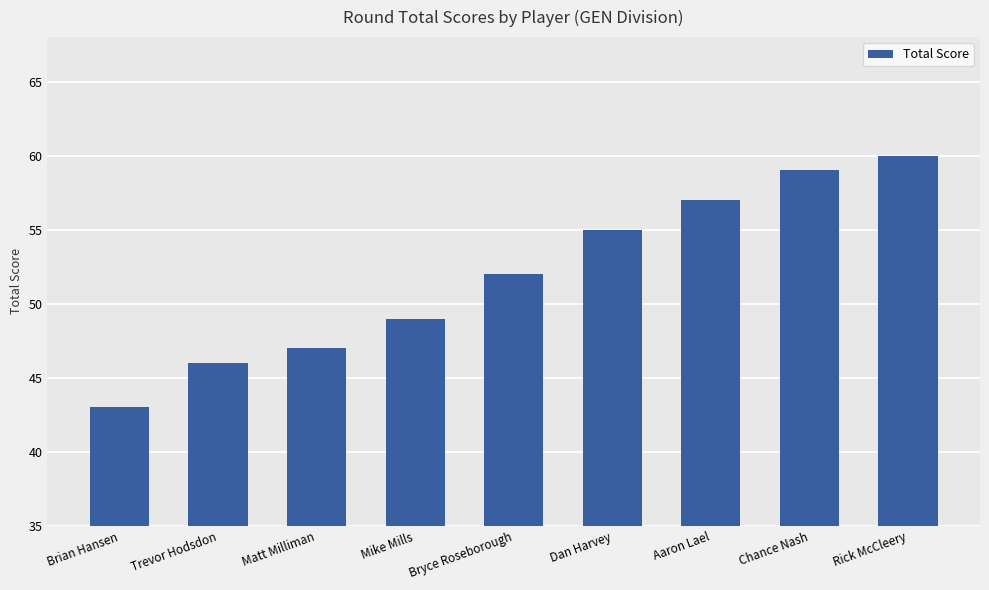

What is the approximate value at Chance Nash?

59